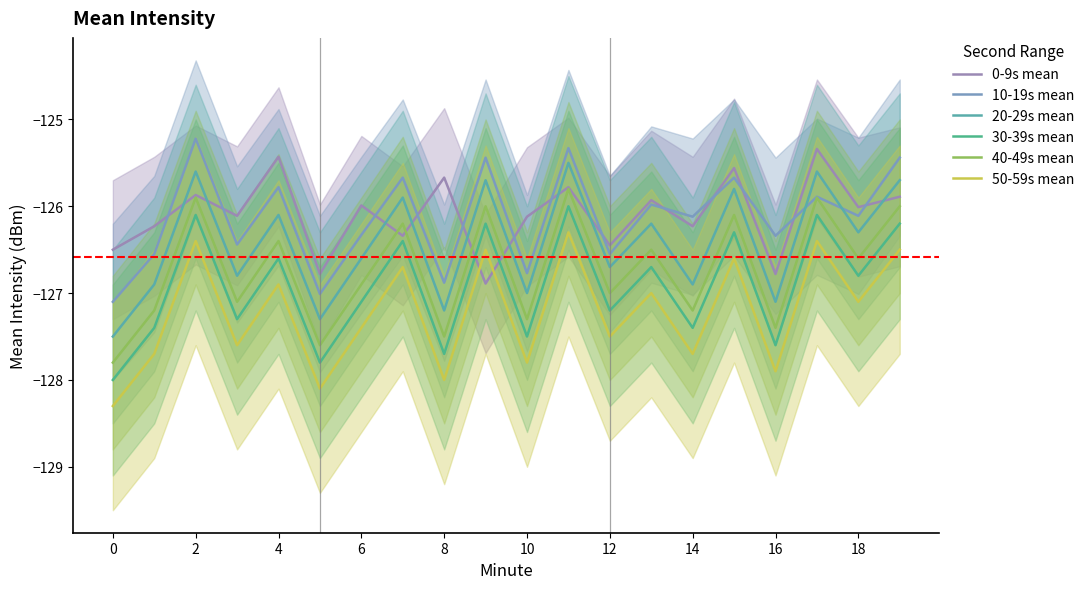

At which category is the sum across all series the highest?

11